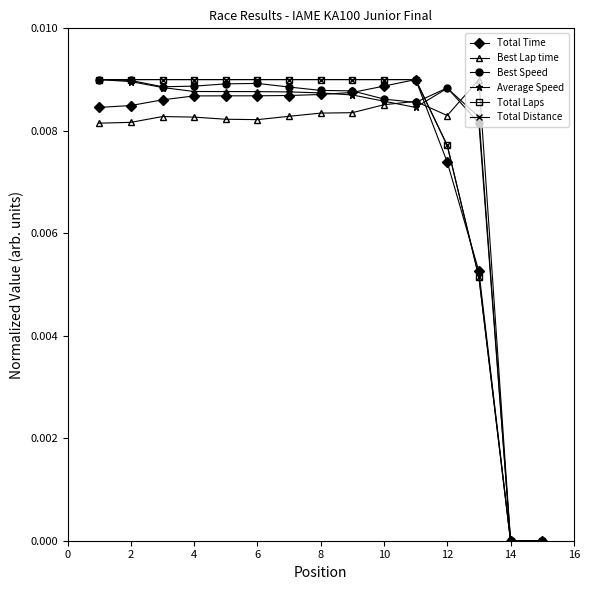

True or false: Total Laps has more than 1 interior local peaks.

False